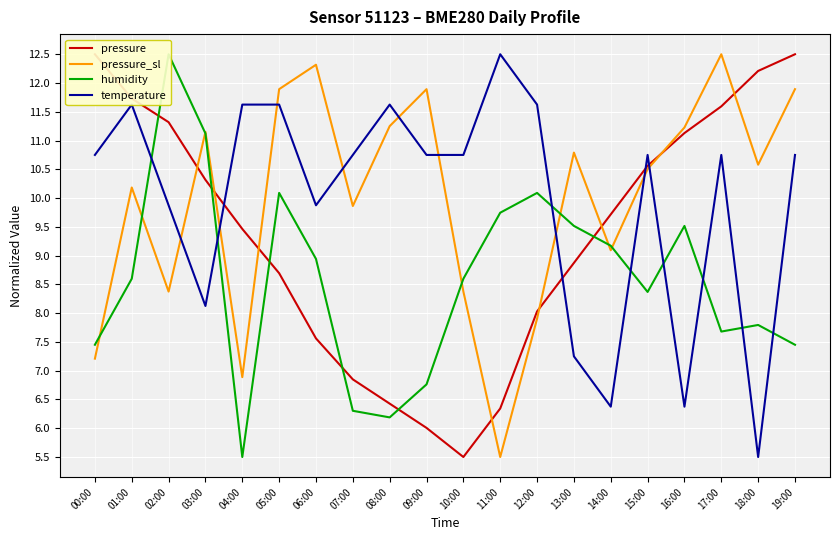

True or false: humidity and pressure_sl cross at least once.

True